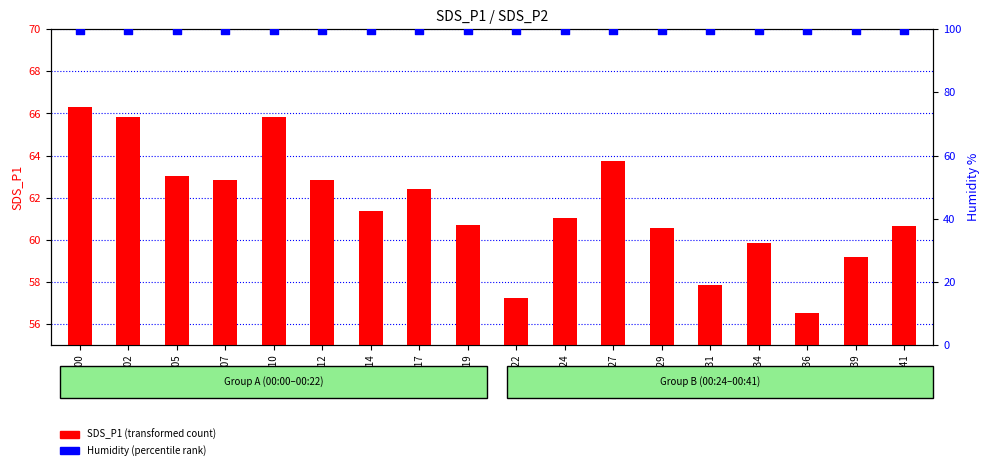

At how many categories does at least one series exceed 77?

18